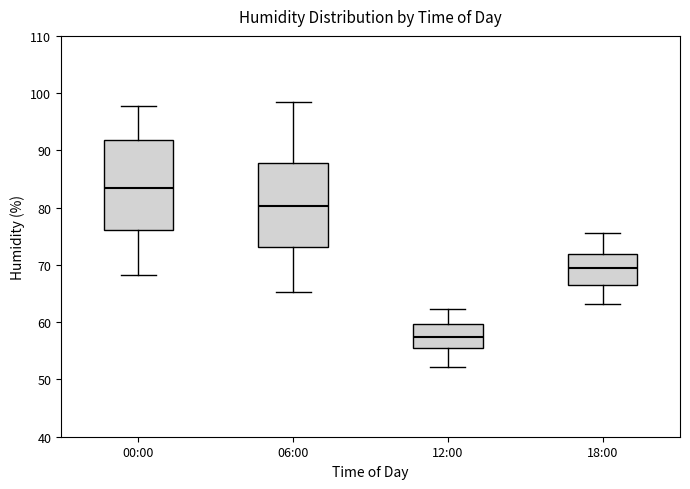

Reading left to right, read every box against the y-axis: the position of its median line, the range the box covers, and the ends of its whiskers. The values are not printed on the chart, so give them approximately, as read against the axis.

00:00: median 84, box 76 to 92, whiskers 68 to 98
06:00: median 80, box 73 to 88, whiskers 65 to 99
12:00: median 58, box 56 to 60, whiskers 52 to 62
18:00: median 69, box 66 to 72, whiskers 63 to 76